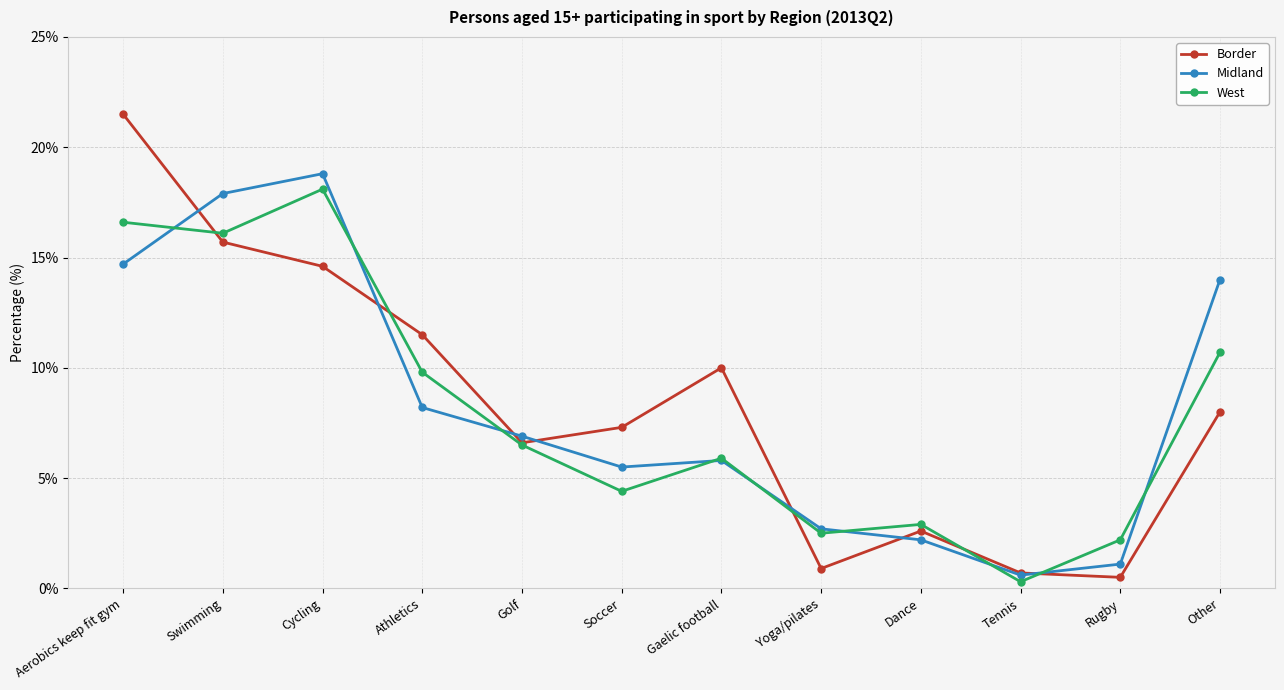

What is the sum of the West values at Aerobics keep fit gym and Rugby?

18.8